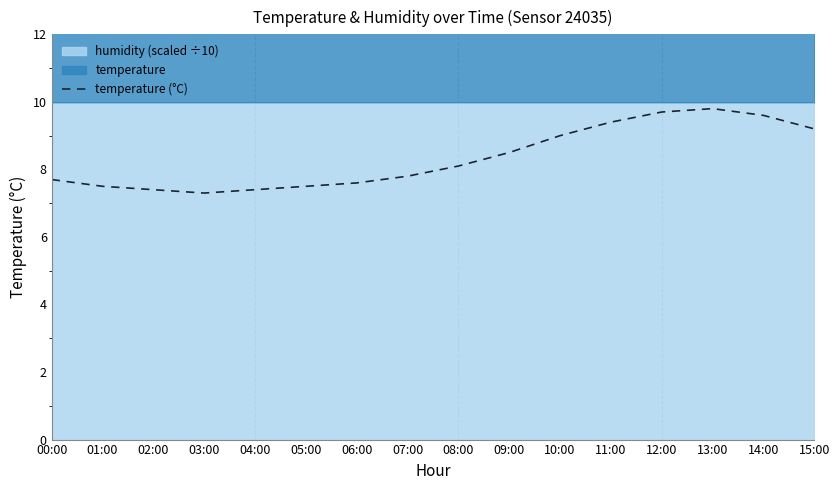

List the labels in order of value, largest first.

13:00, 12:00, 14:00, 11:00, 15:00, 10:00, 09:00, 08:00, 07:00, 00:00, 06:00, 01:00, 05:00, 02:00, 04:00, 03:00